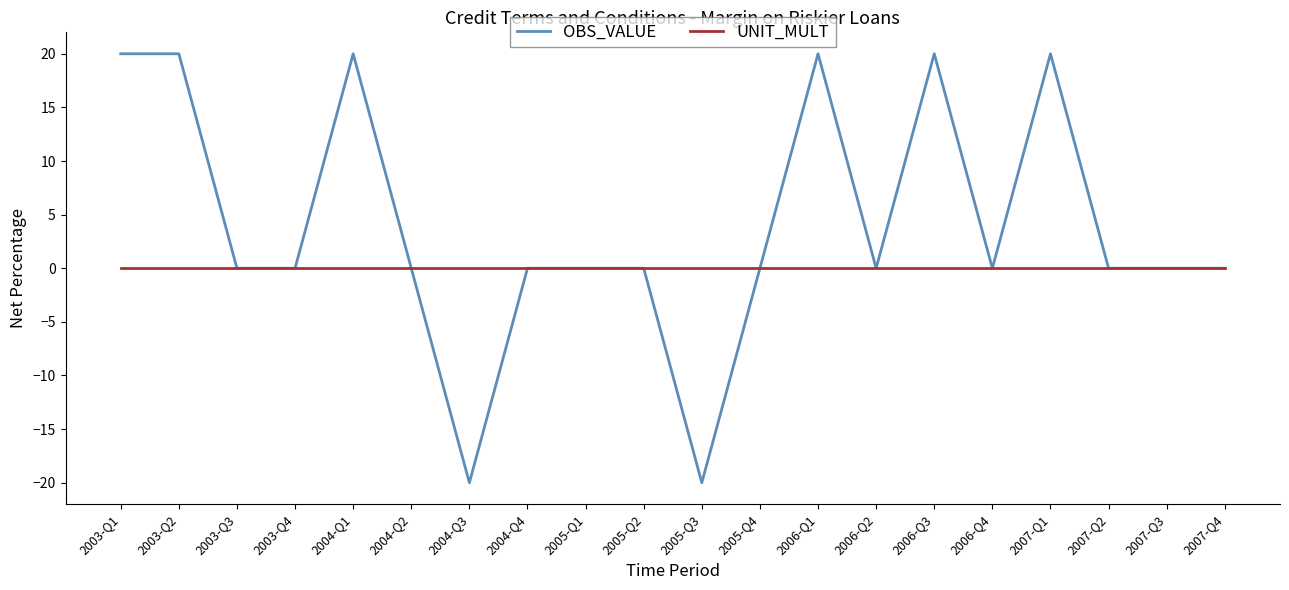

Reading left to right, what are all the values shown in this chart?

OBS_VALUE: 2003-Q1=20	2003-Q2=20	2003-Q3=0	2003-Q4=0	2004-Q1=20	2004-Q2=0	2004-Q3=-20	2004-Q4=0	2005-Q1=0	2005-Q2=0	2005-Q3=-20	2005-Q4=0	2006-Q1=20	2006-Q2=0	2006-Q3=20	2006-Q4=0	2007-Q1=20	2007-Q2=0	2007-Q3=0	2007-Q4=0
UNIT_MULT: 2003-Q1=0	2003-Q2=0	2003-Q3=0	2003-Q4=0	2004-Q1=0	2004-Q2=0	2004-Q3=0	2004-Q4=0	2005-Q1=0	2005-Q2=0	2005-Q3=0	2005-Q4=0	2006-Q1=0	2006-Q2=0	2006-Q3=0	2006-Q4=0	2007-Q1=0	2007-Q2=0	2007-Q3=0	2007-Q4=0